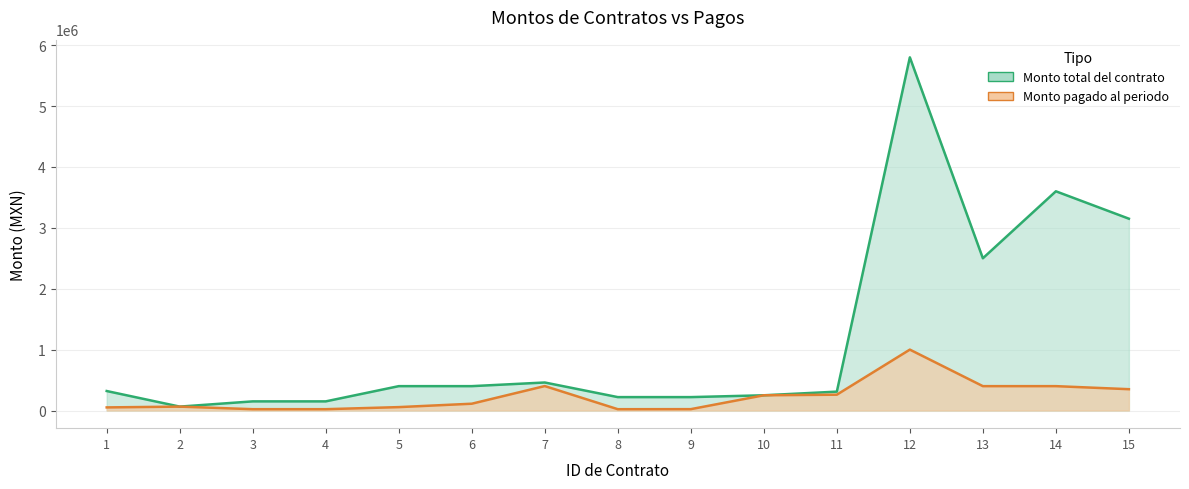

What is the difference between the maximum and minimum values in the Monto total del contrato series?

5736000.0